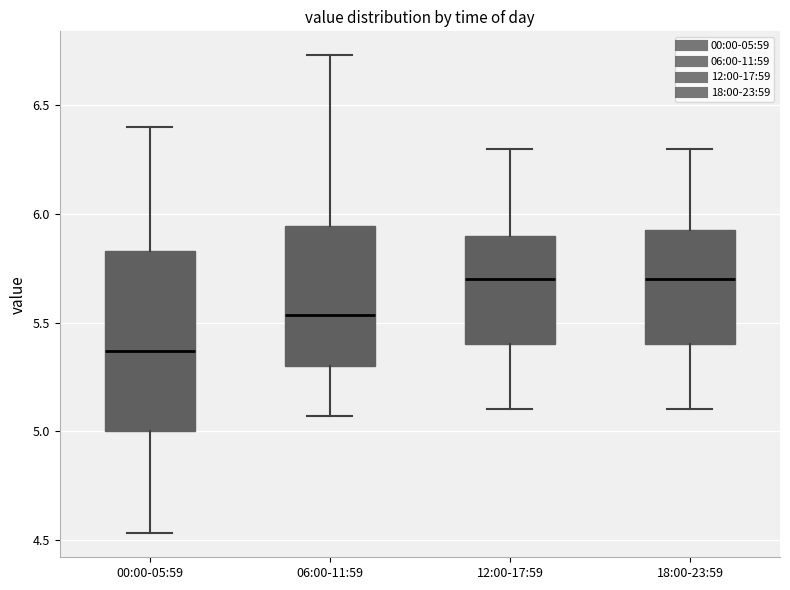

Where does the lower whisker of the box for 12:00-17:59 end on the y-axis? The values are not printed on the chart, so give them approximately, as read against the axis.

5.10